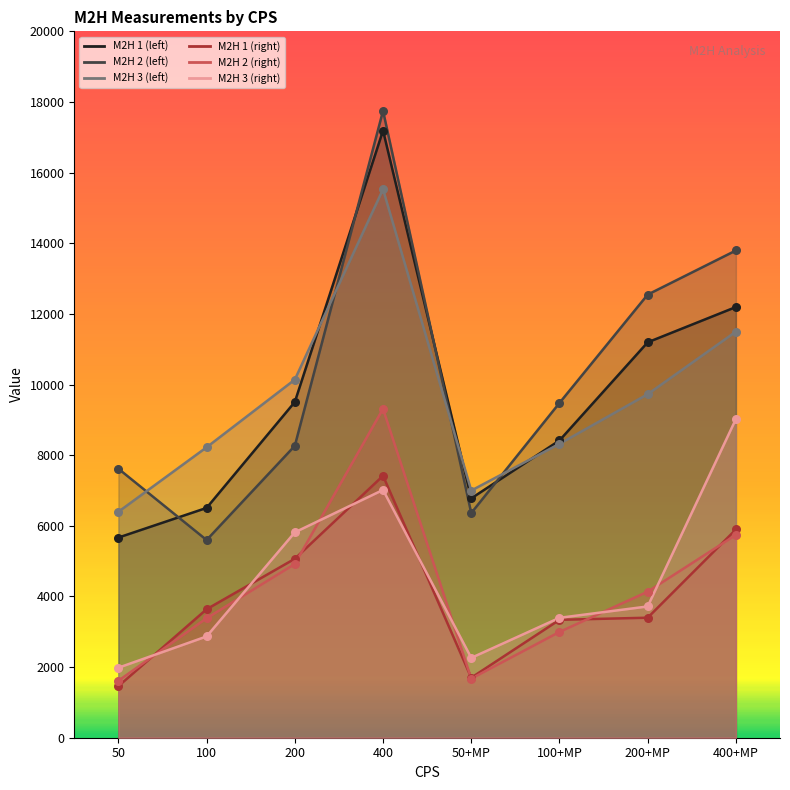

What are all the series names shown in the legend?

M2H 1 (left), M2H 2 (left), M2H 3 (left), M2H 1 (right), M2H 2 (right), M2H 3 (right)